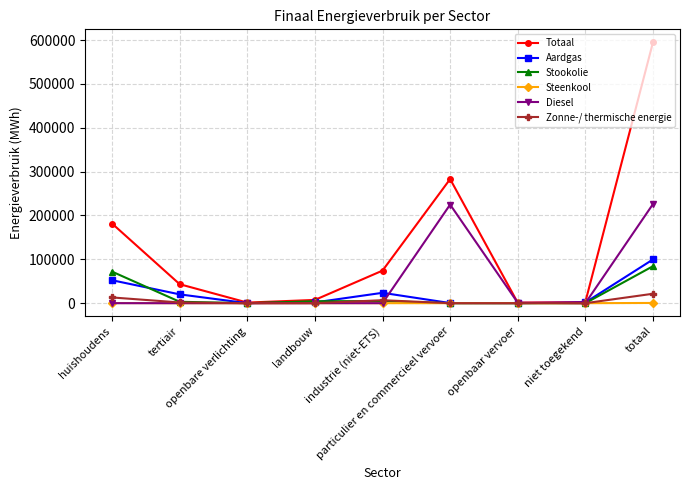

What is the label of the 5th point from the left?

industrie (niet-ETS)